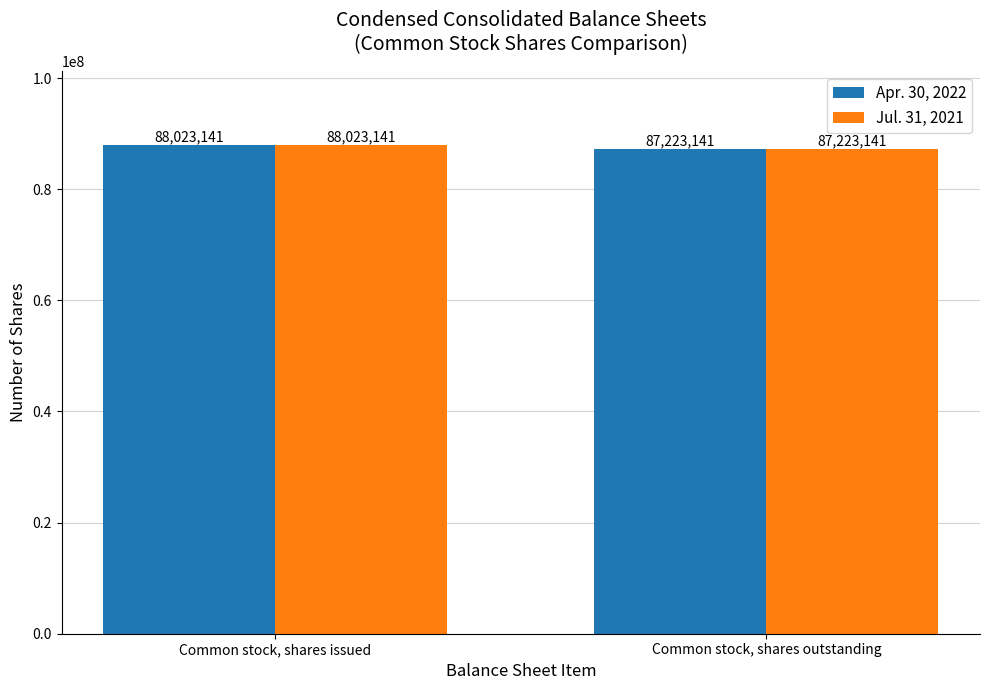

What is the difference between the Jul. 31, 2021 values at Common stock, shares issued and Common stock, shares outstanding?

800000